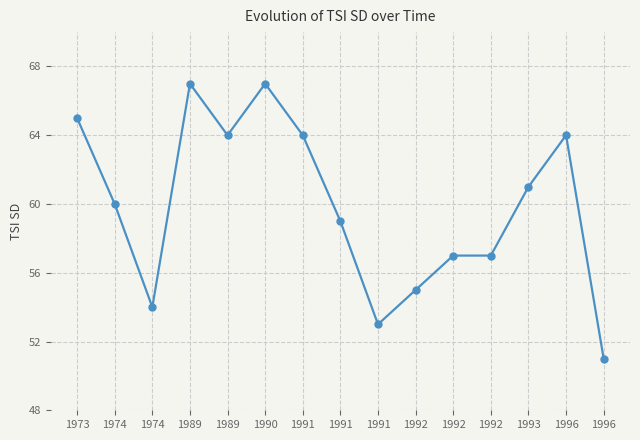

List the labels in order of value, smallest first.

1996, 1991, 1974, 1992, 1992, 1992, 1991, 1974, 1993, 1989, 1991, 1996, 1973, 1989, 1990